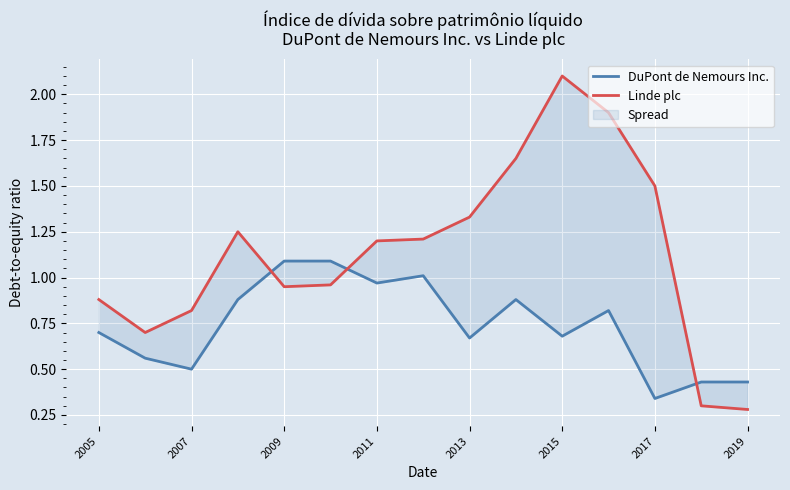

After their last crossing, which series has the higher values: DuPont de Nemours Inc. or Linde plc?

DuPont de Nemours Inc.